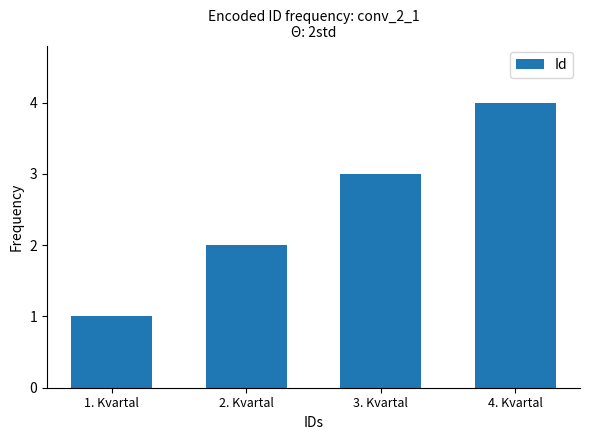

True or false: the data shows 1 at 3. Kvartal.

False